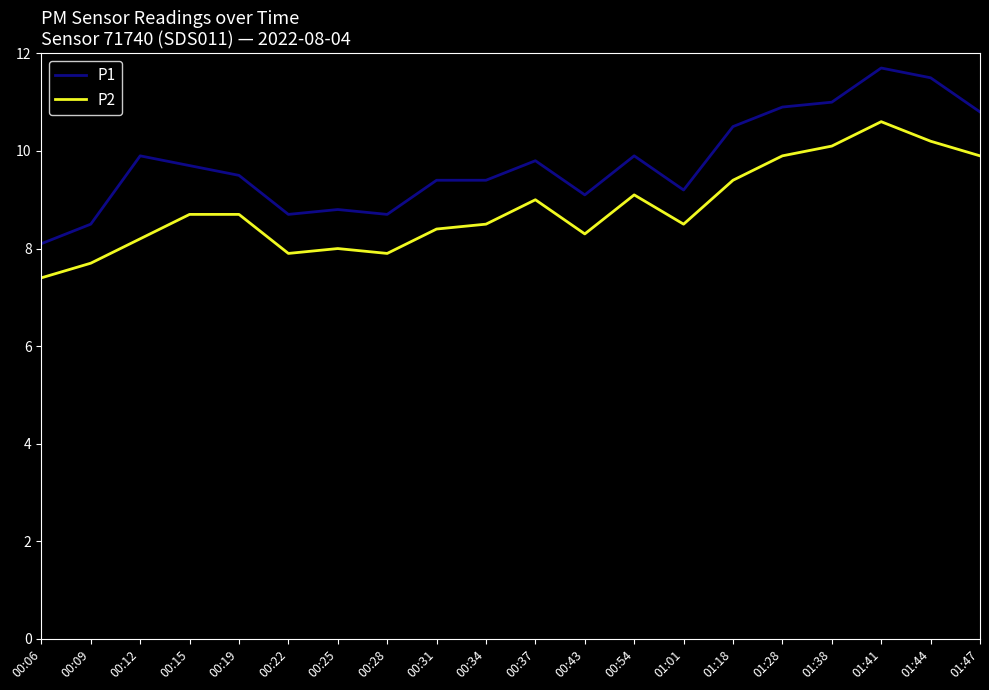

At which label is P1 closest to 9?

00:43